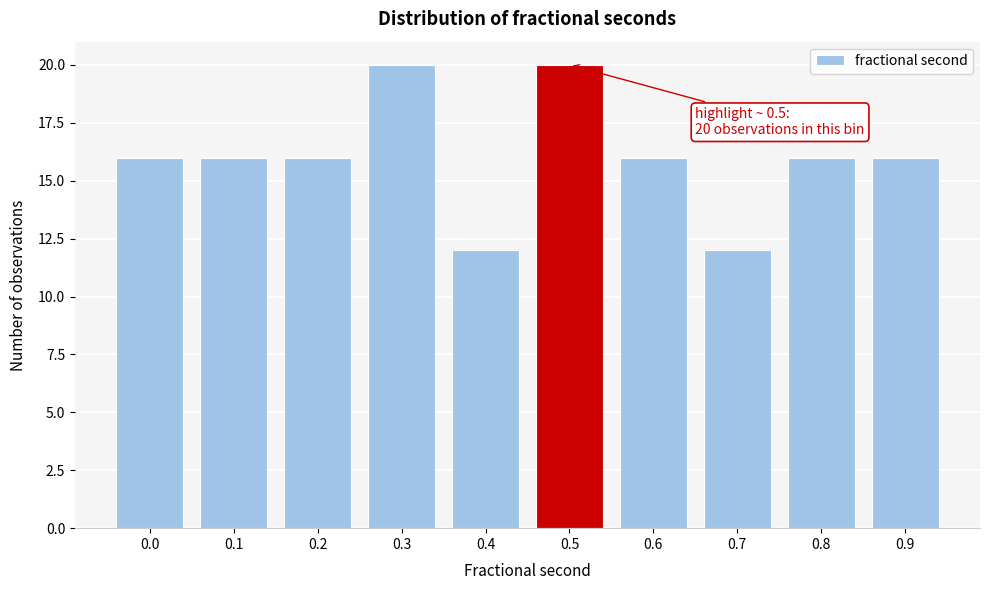

Reading left to right, extract all data points from this chart.

16	16	16	20	12	20	16	12	16	16